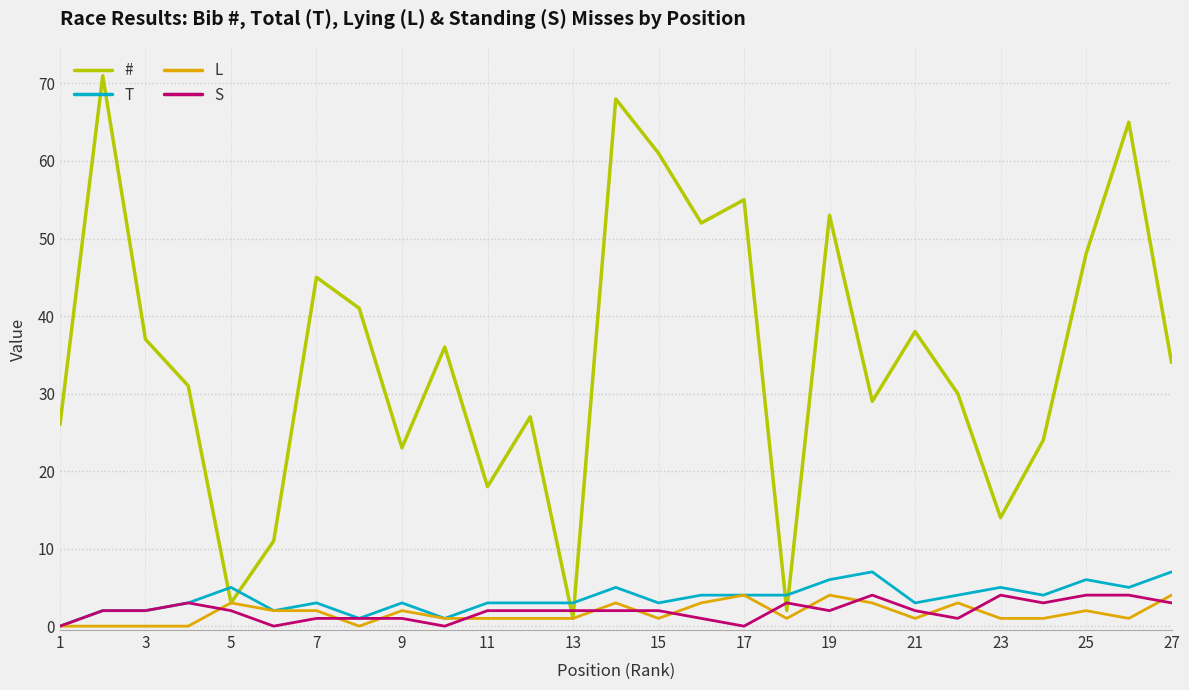

Which series has the largest range (max minus min)?

#